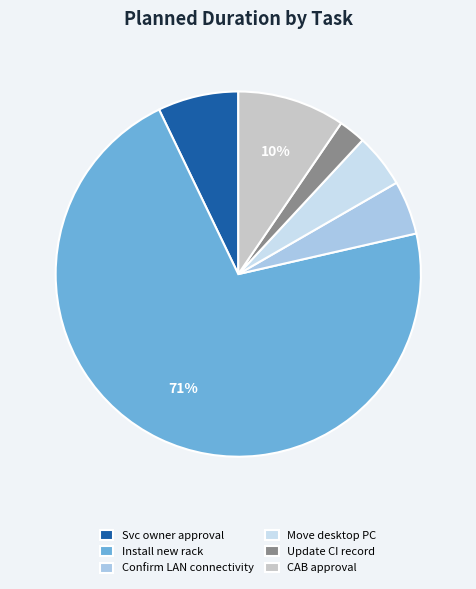

Combined, do Move desktop PC and Svc owner approval account for over 50%?

No